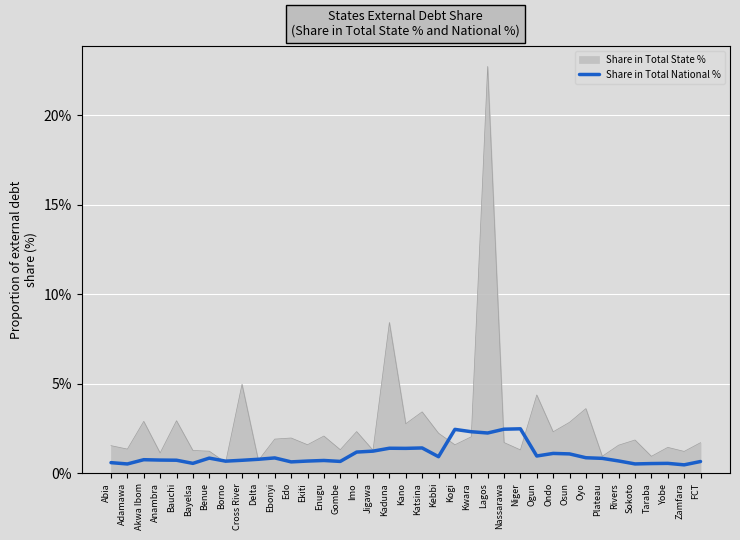

Rank the series by their maximum value, from lowest to highest.

Share in Total National %, Share in Total State %